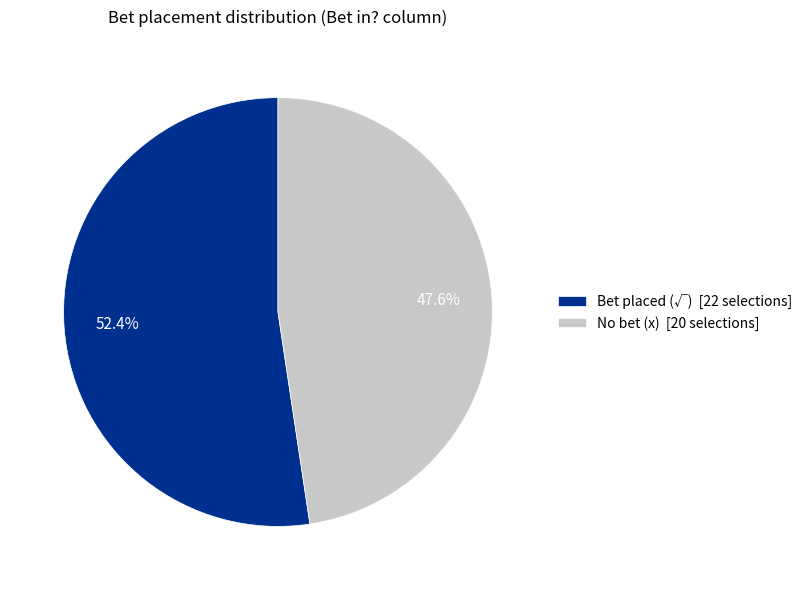

How many segments does this pie chart have?

2